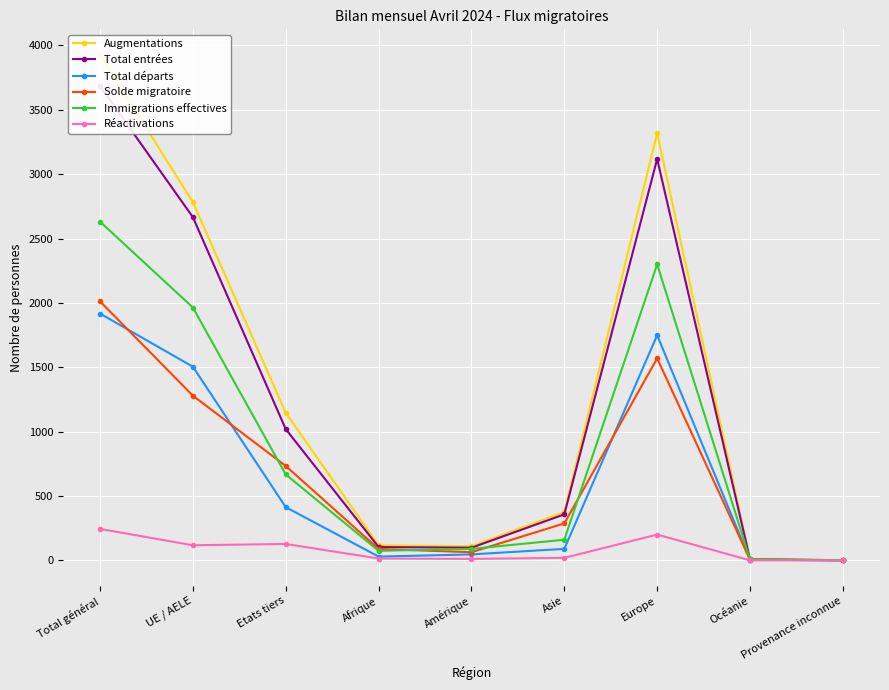

List the series in order of their peak value, lowest first.

Réactivations, Total départs, Solde migratoire, Immigrations effectives, Total entrées, Augmentations